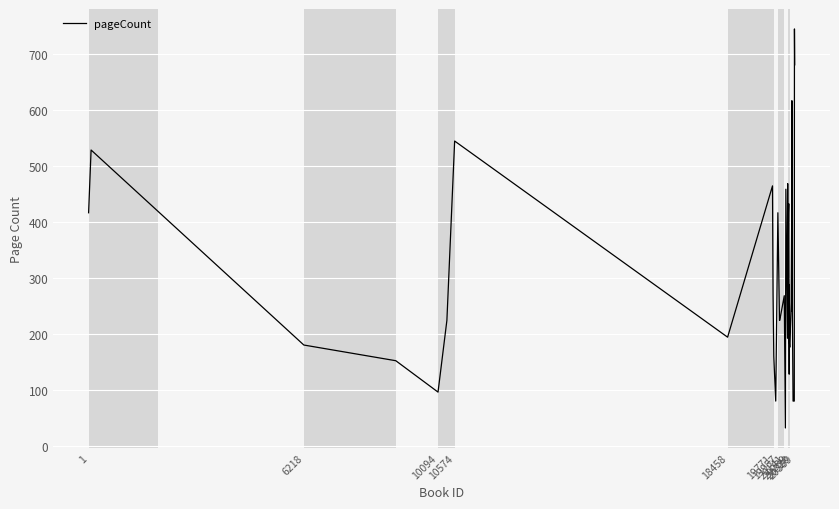

Is this an area chart (filled region under the line)?

No